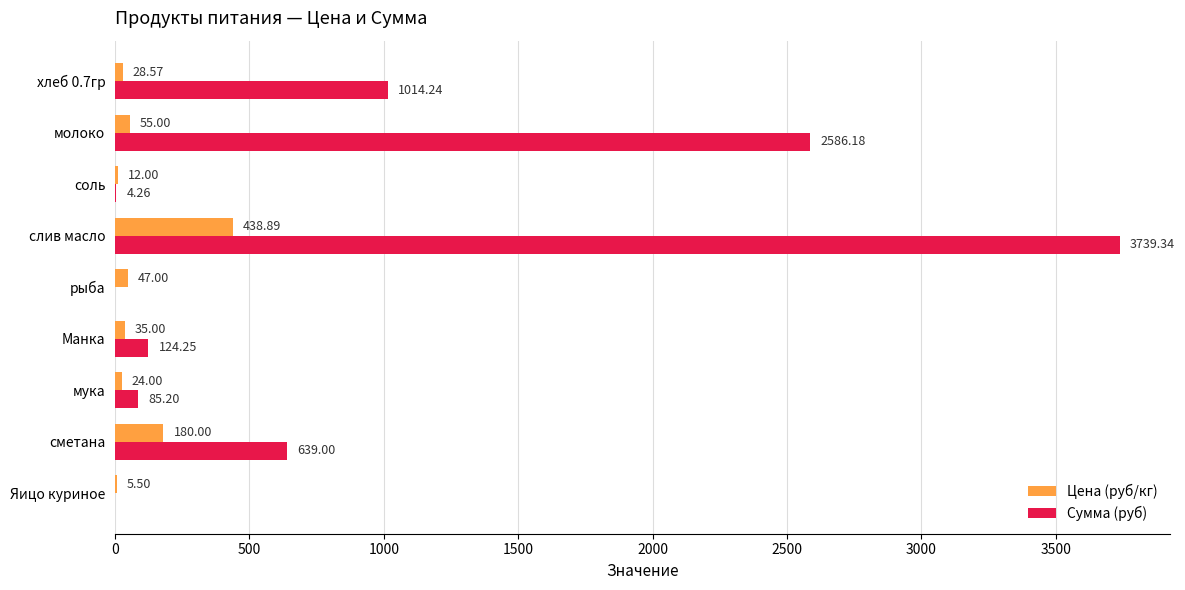

What is the sum of all Цена (руб/кг) values?

826.0